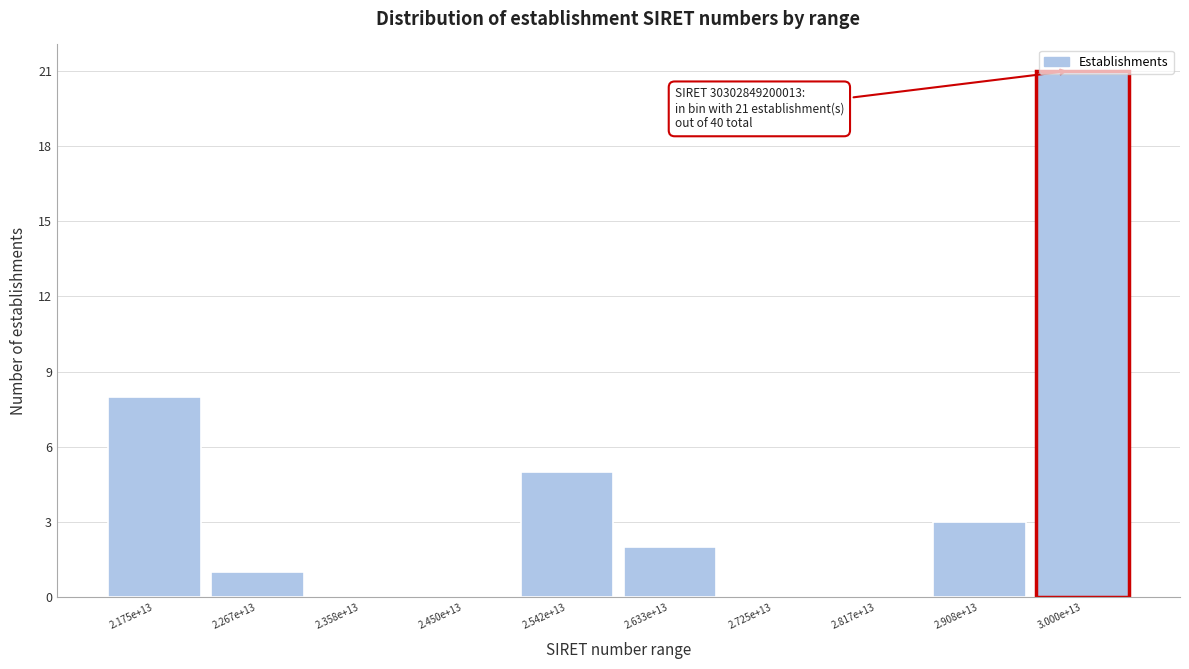

Where is the data nearest to the value 10?

2.175e+13